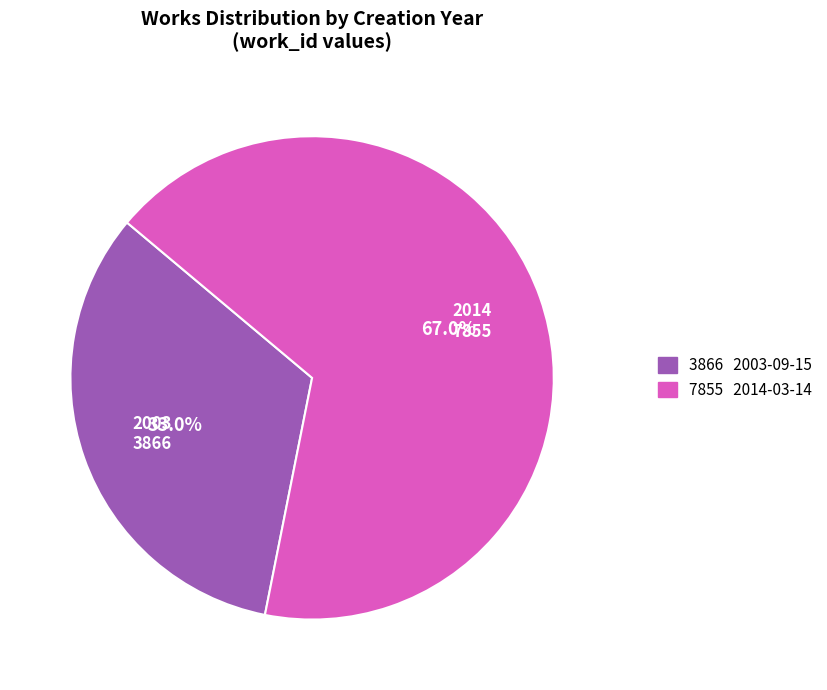

Is there any slice that represents more than half of the pie?

Yes